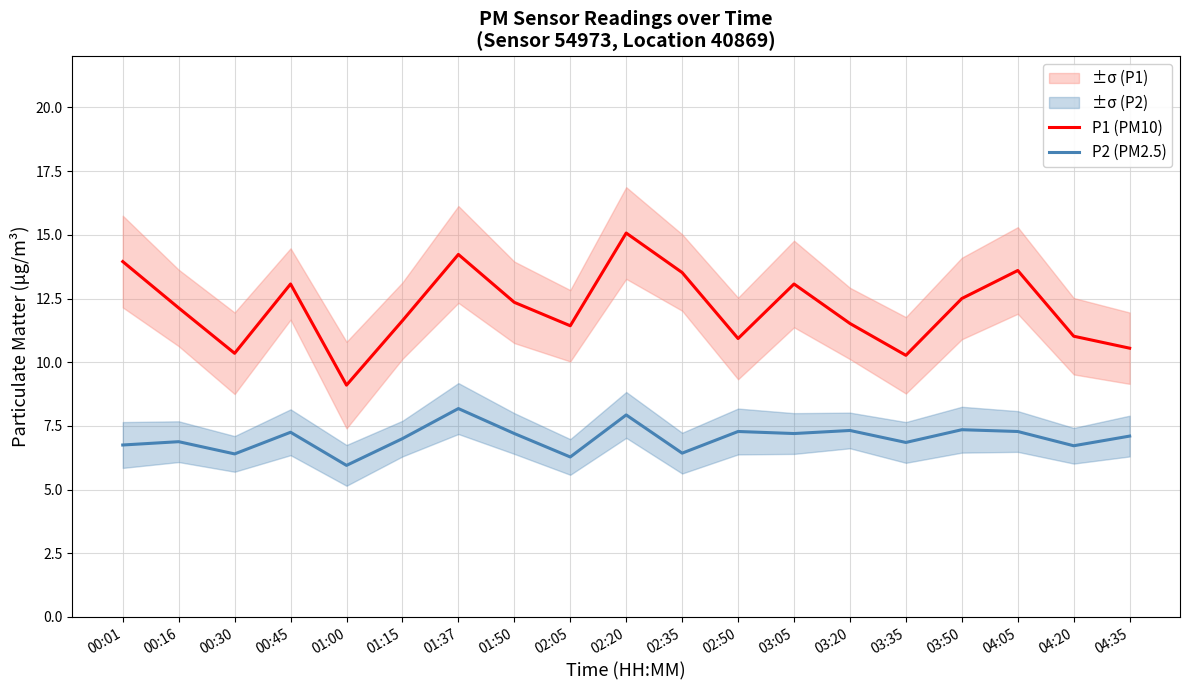

What is the spread (max minus min) of values at 02:50?

3.6